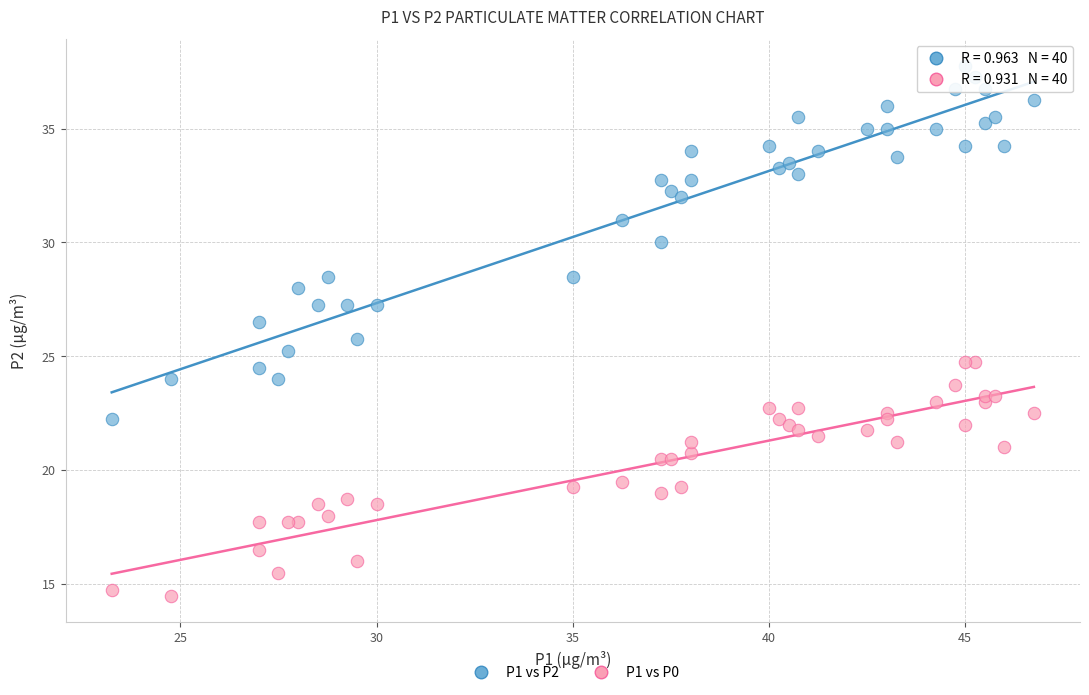

Which series contains the lowest Y value?

P1 vs P0